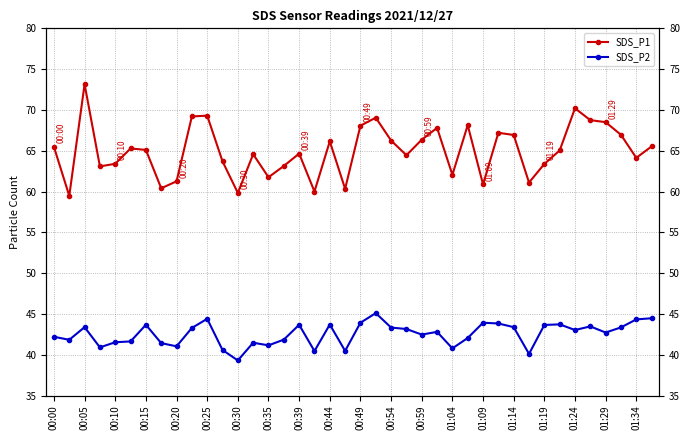

What are all the series names shown in the legend?

SDS_P1, SDS_P2